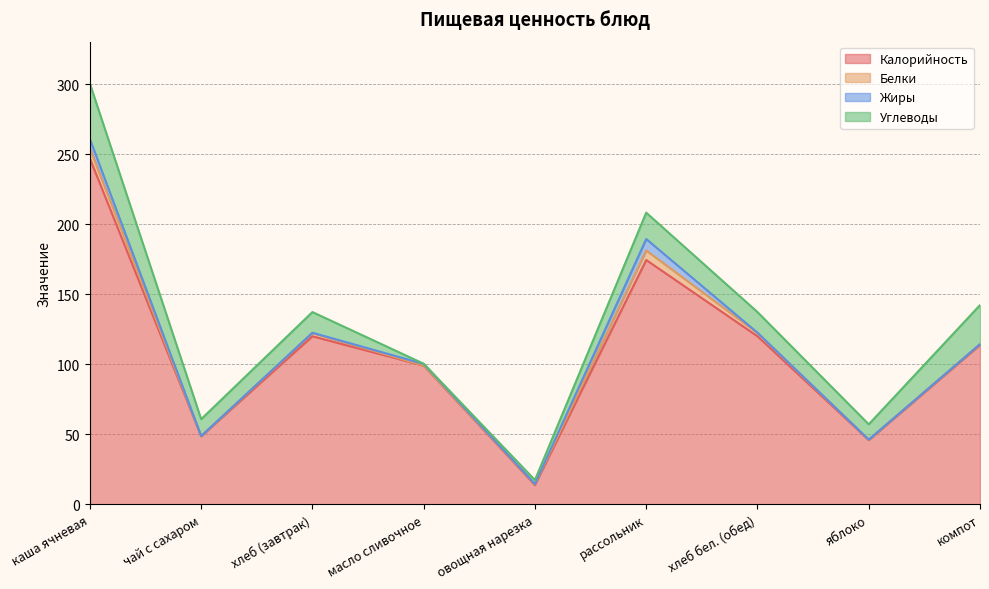

At which category does the chart reach its peak across all series?

каша ячневая